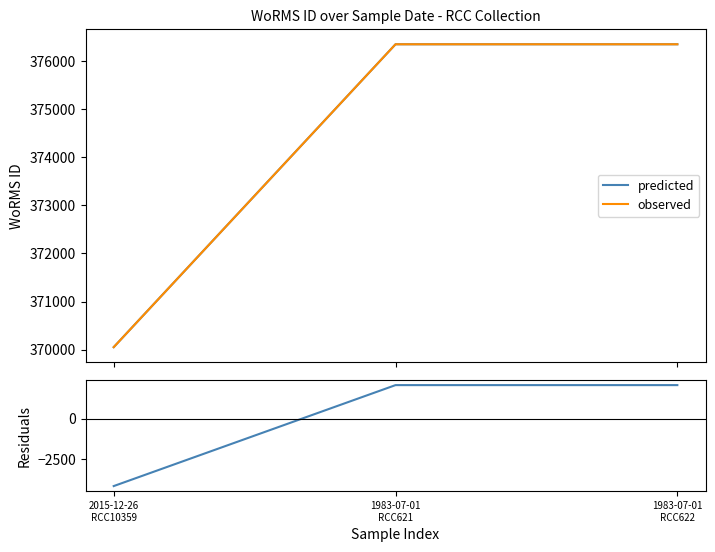

What is the average value of the predicted series?

374254